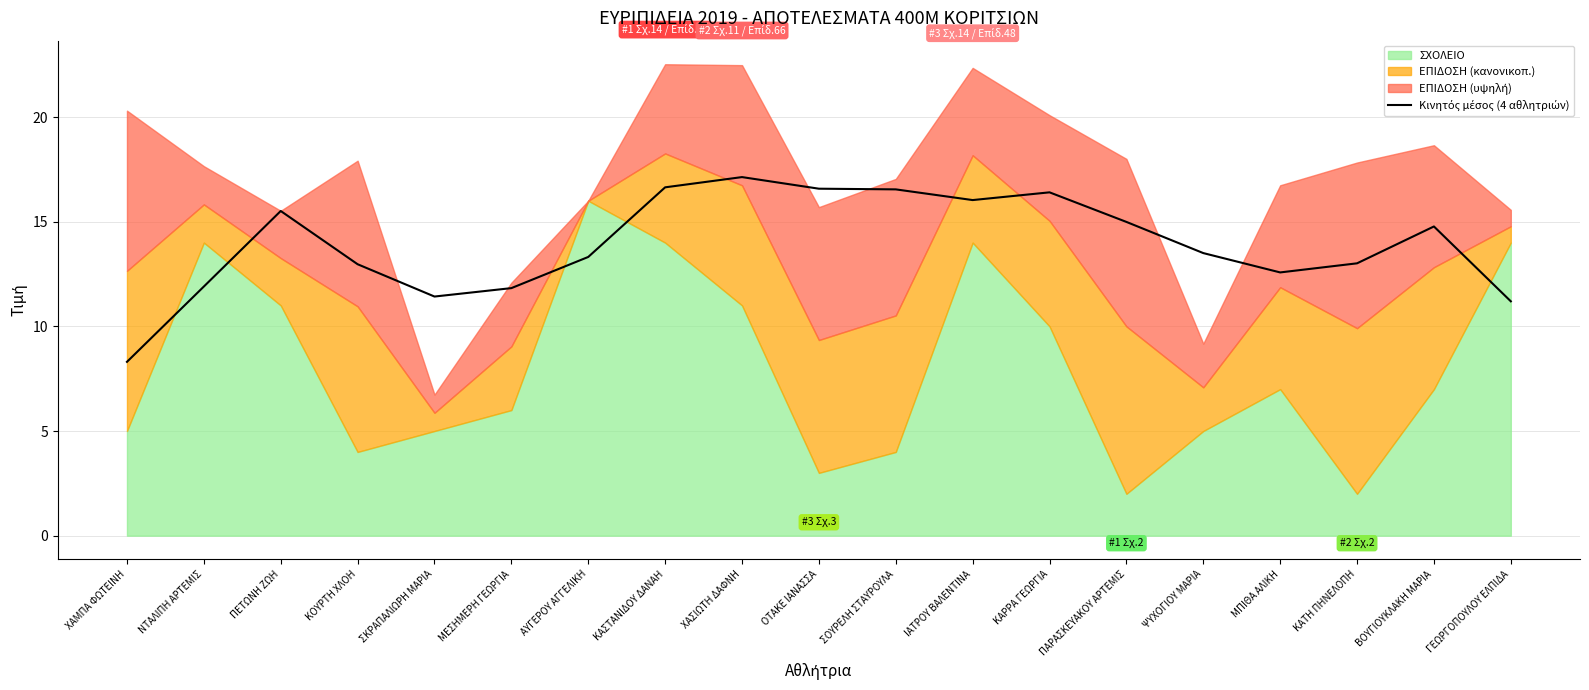

Between ΣΚΡΑΠΑΛΙΩΡΗ ΜΑΡΙΑ and ΨΥΧΟΓΙΟΥ ΜΑΡΙΑ, which is larger?

ΨΥΧΟΓΙΟΥ ΜΑΡΙΑ